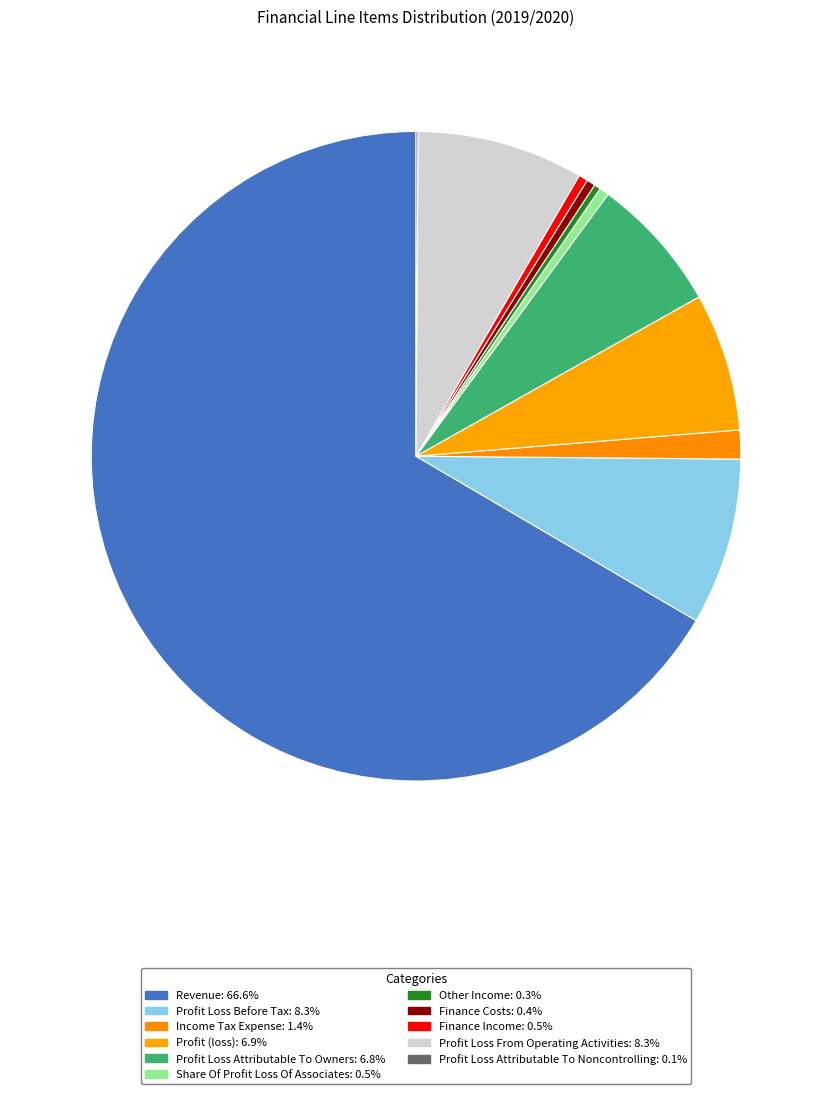

Which has a higher value, Profit Loss Before Tax or Profit Loss From Operating Activities?

Profit Loss Before Tax